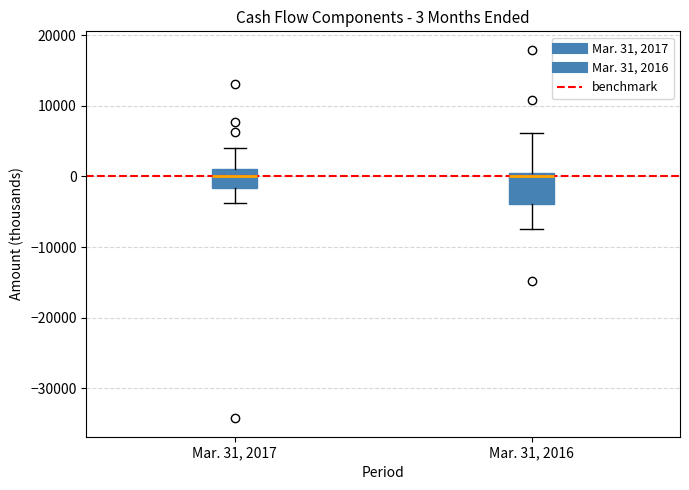

Comparing the boxes themselves (not the whiskers), which one is the tallest?

Mar. 31, 2016